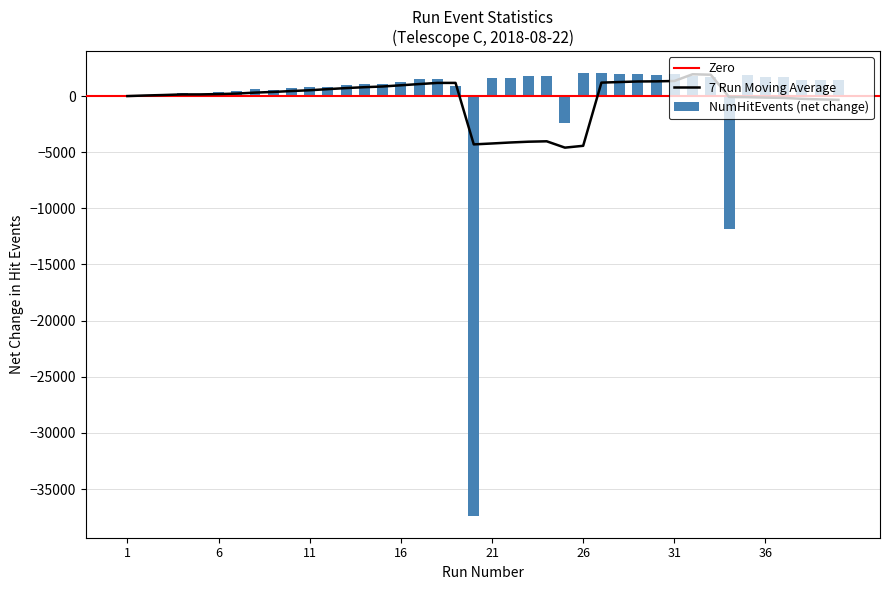

Is it true that NumTrackEvents equals 43493 at 33?

False